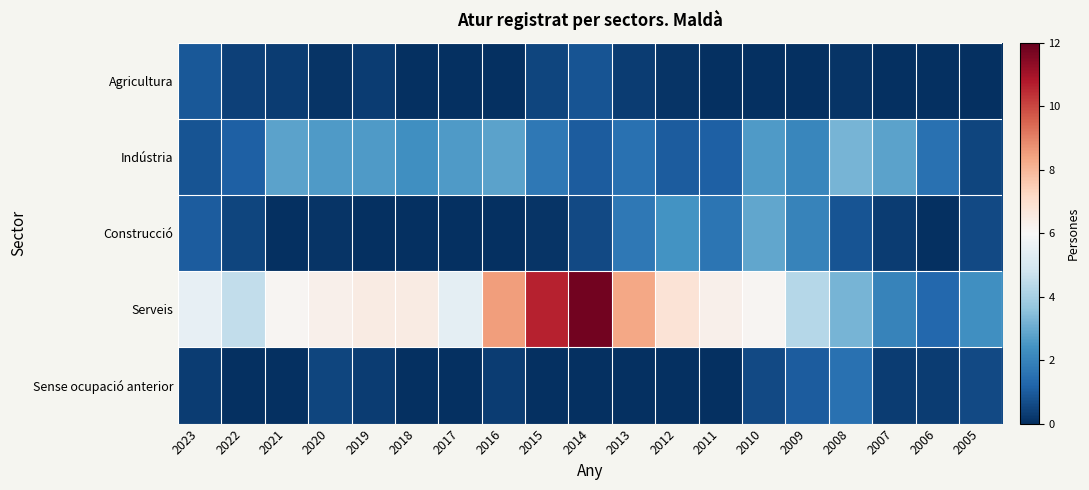

Count the number of data series in this chart.

5